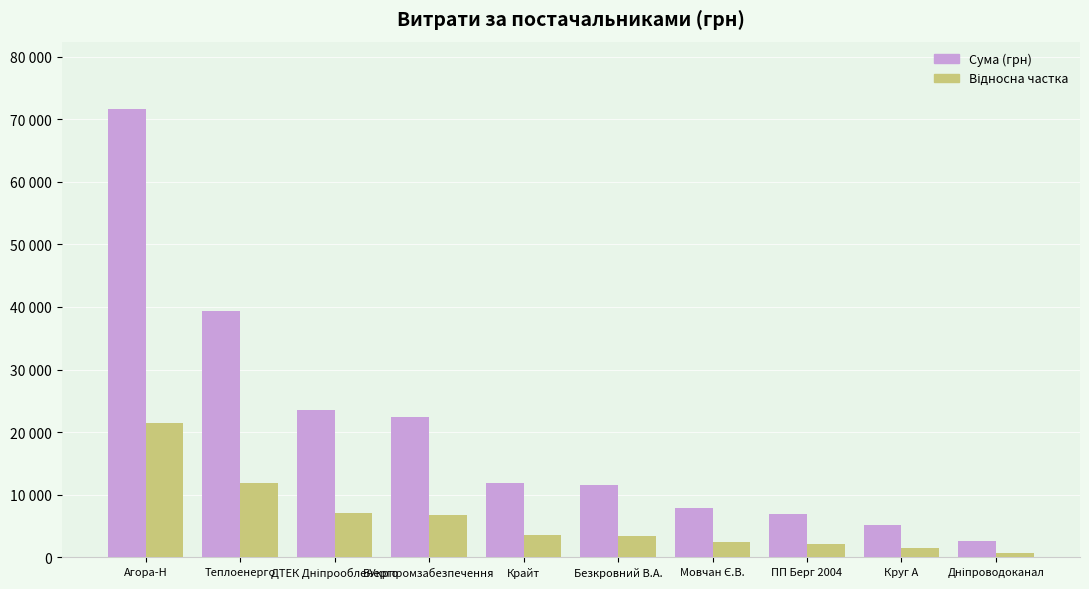

What is the label of the 3rd bar from the left?

ДТЕК Дніпрообленерго